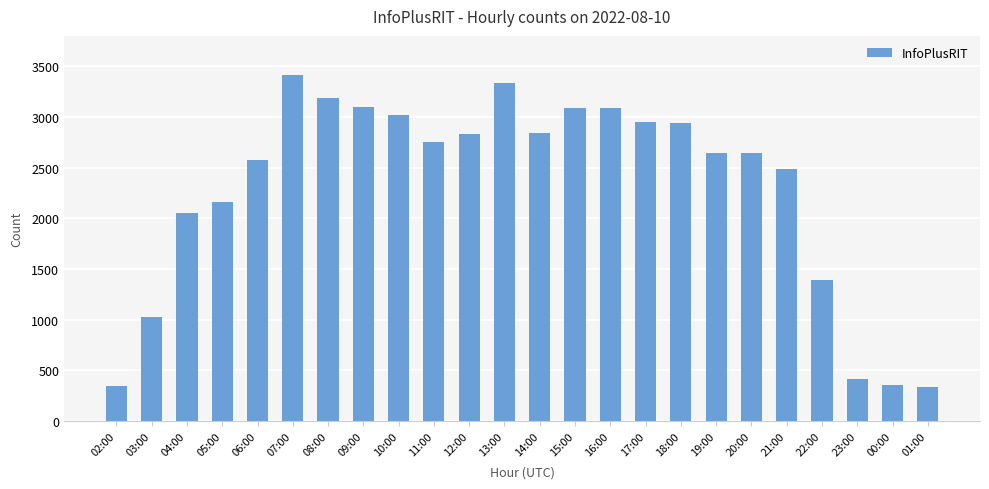

How many bars are there in total?

24